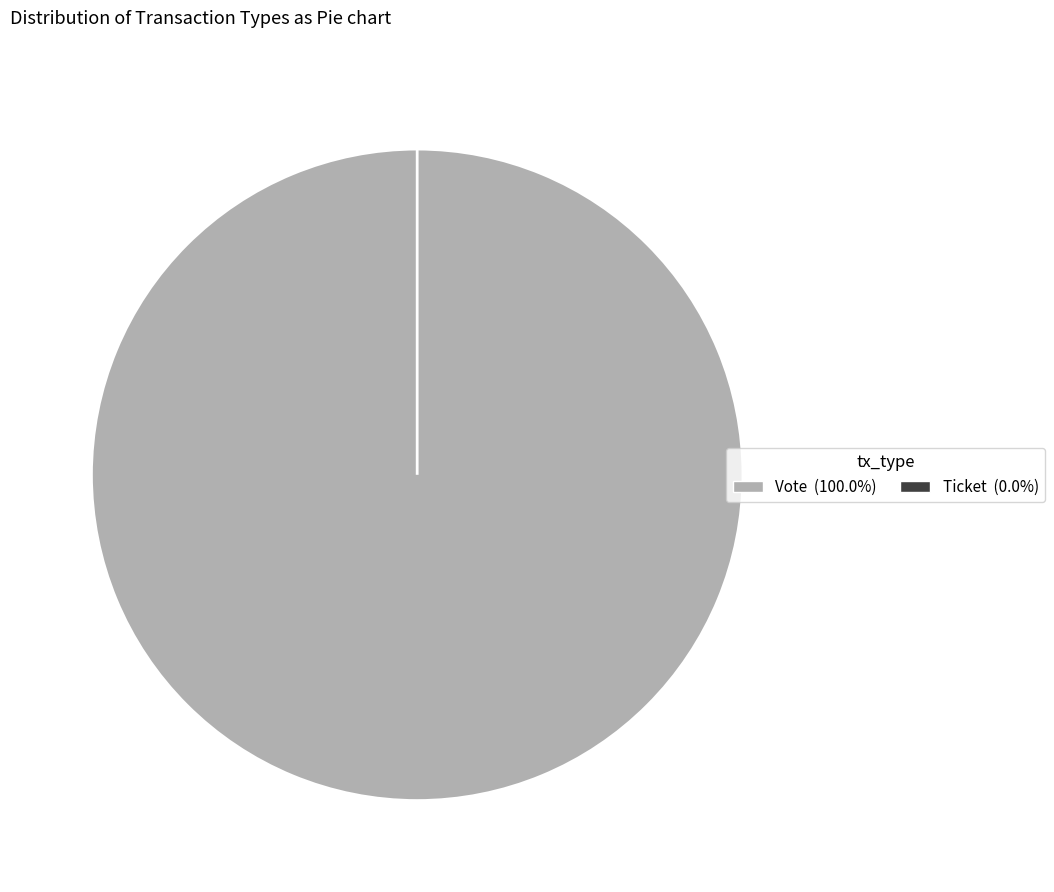

What percentage is the Vote slice, to the nearest percent?

100%